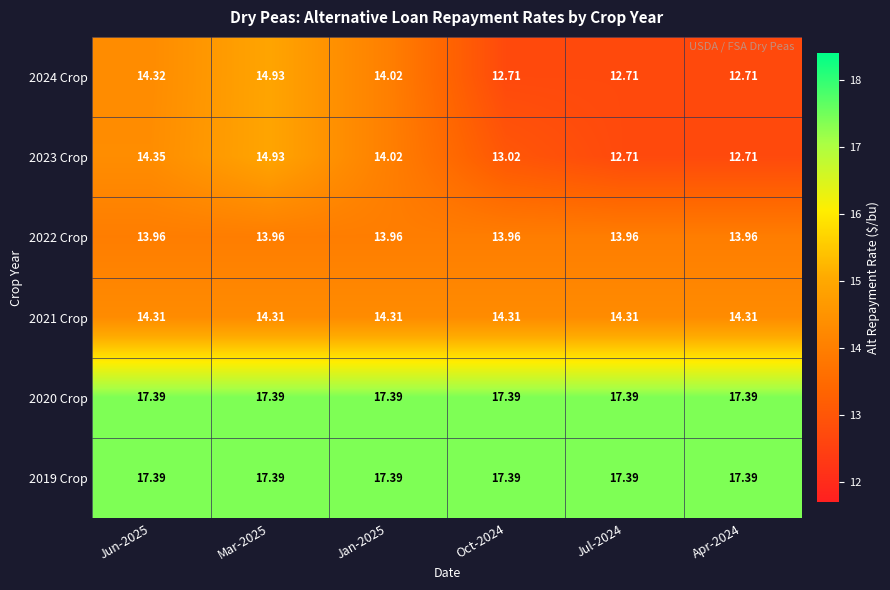

Is the value of 2023 Crop at Apr-2024 greater than the value of 2024 Crop at Jun-2025?

No